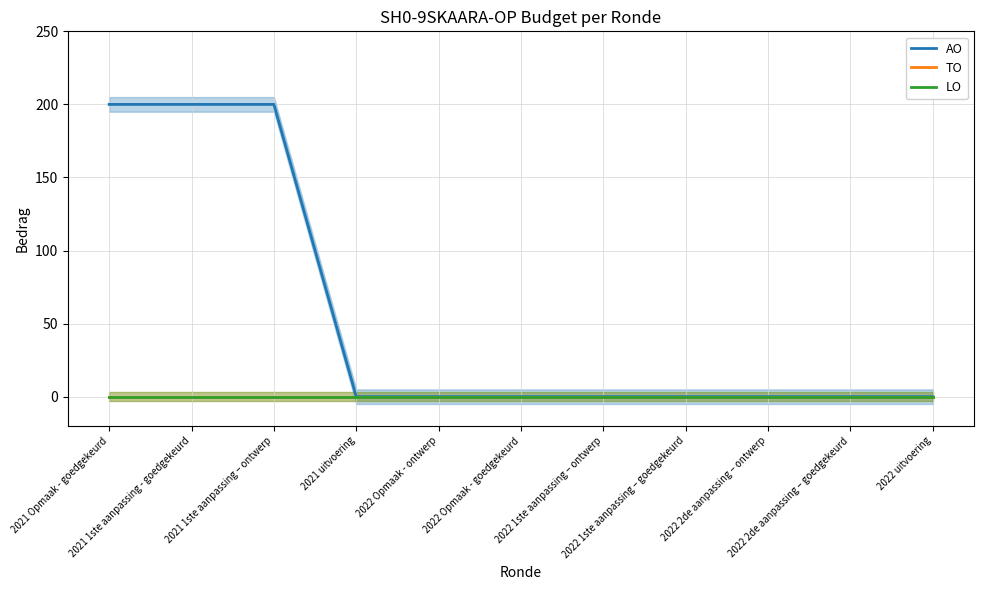

How many categories are shown in the chart?

11